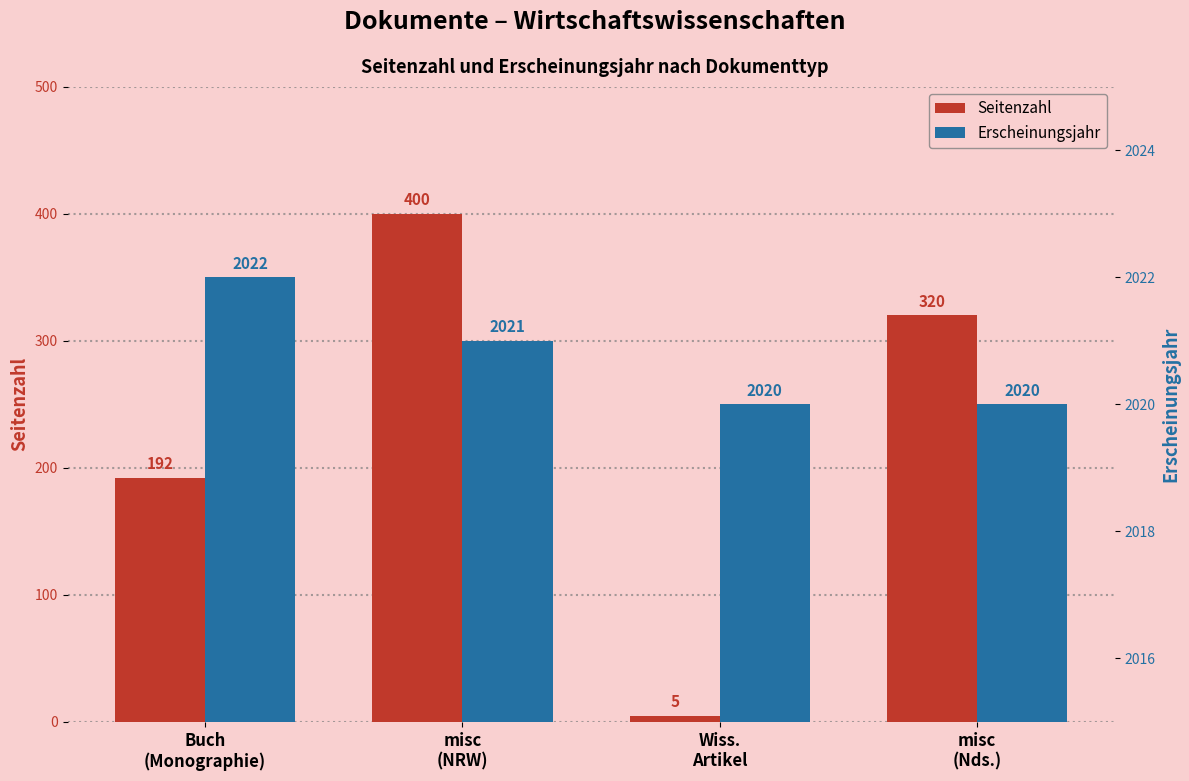

What is the label of the 2nd bar from the left?

misc
(NRW)